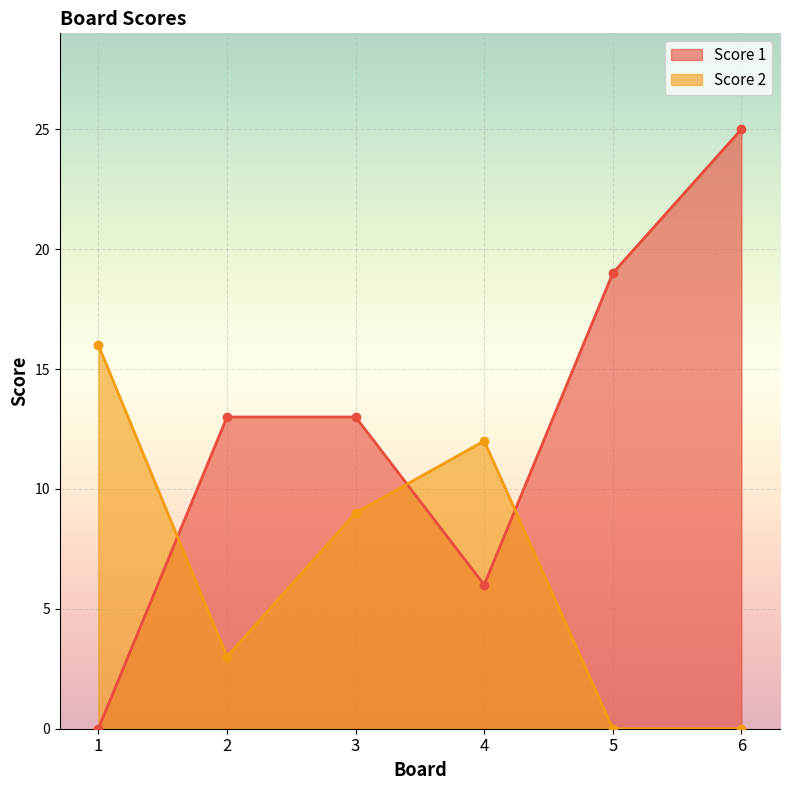

Between 1 and 5, which series saw the biggest shift?

Score 1